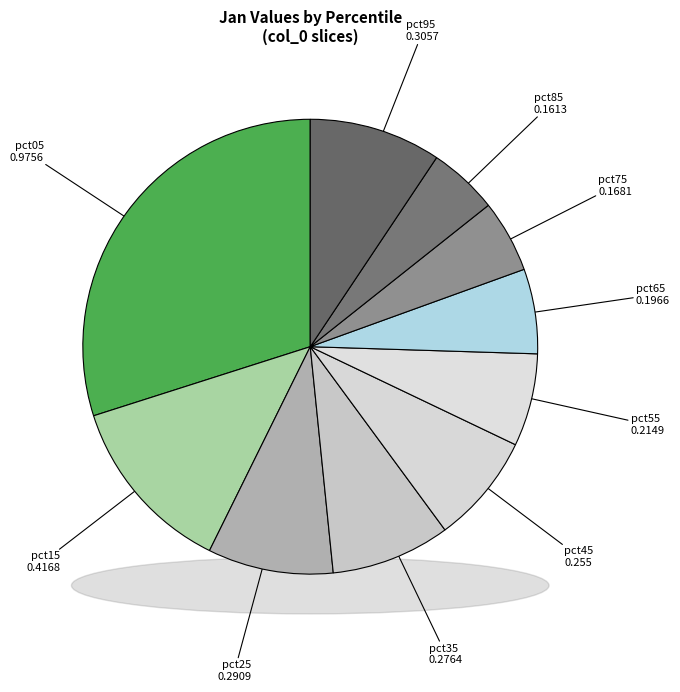

Rank the categories by value from lowest to highest.

pct85, pct75, pct65, pct55, pct45, pct35, pct25, pct95, pct15, pct05